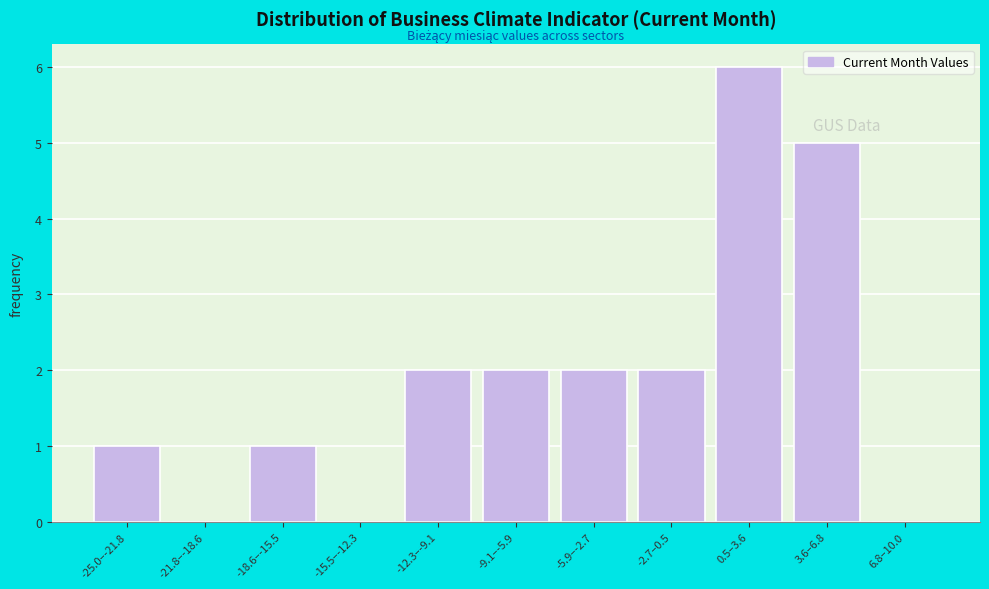

Reading left to right, list all the values displayed in this chart.

-25.0–-21.8=1	-21.8–-18.6=0	-18.6–-15.5=1	-15.5–-12.3=0	-12.3–-9.1=2	-9.1–-5.9=2	-5.9–-2.7=2	-2.7–0.5=2	0.5–3.6=6	3.6–6.8=5	6.8–10.0=0